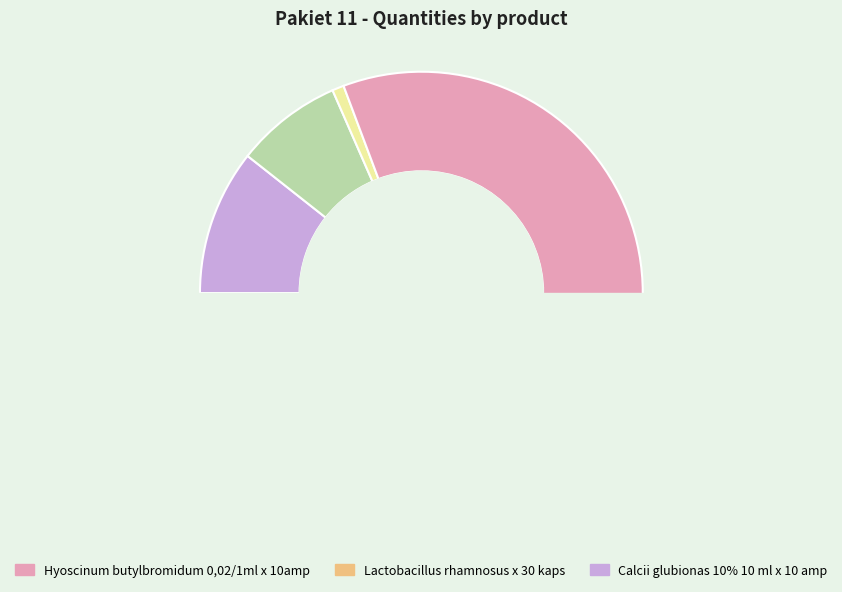

Which category has the smallest portion of the pie?

Kalii canrenoas 200 mg/10 ml x 10 amp.